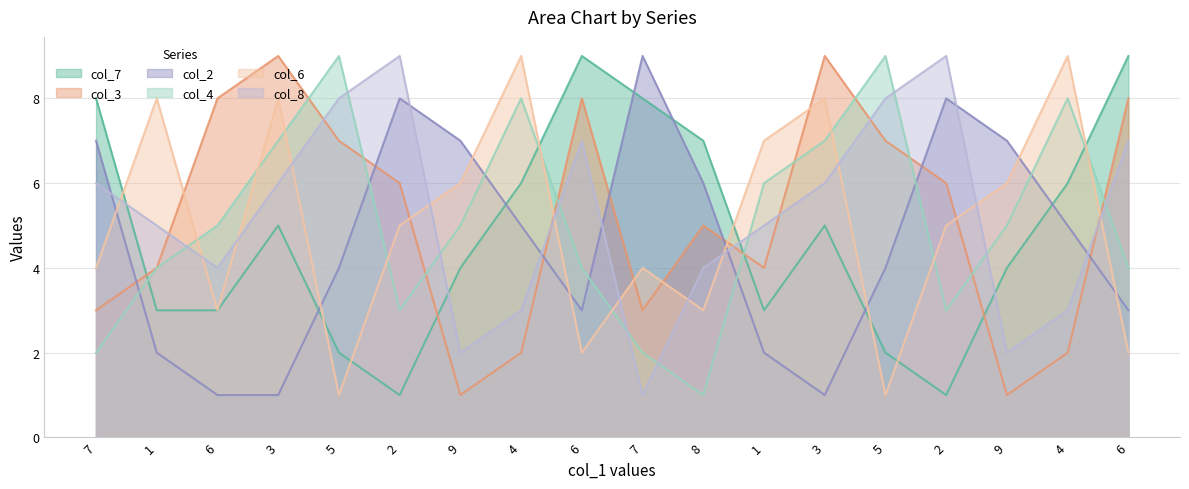

How many col_8 values are between 3 and 7?

11